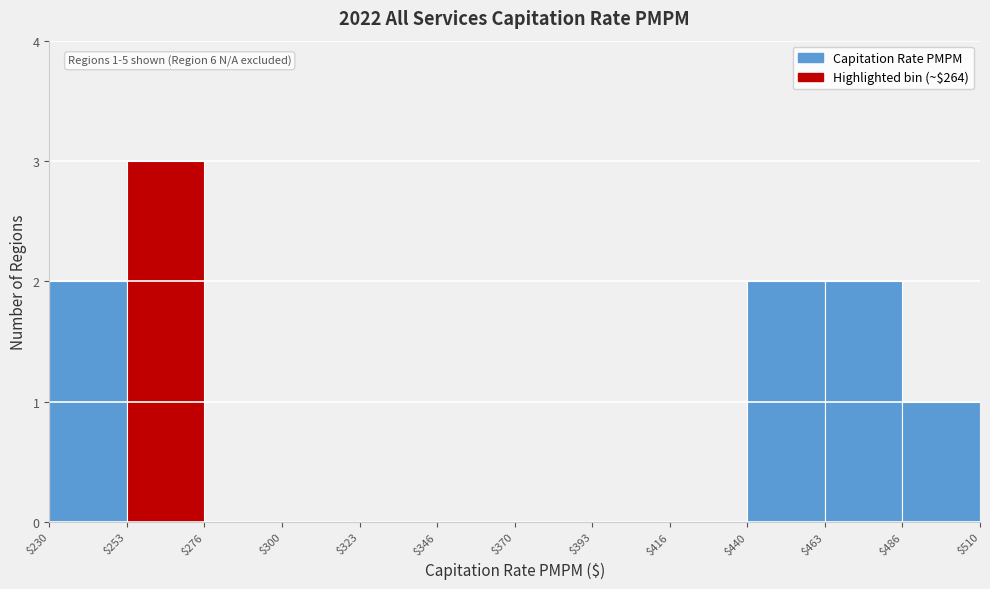

Which range on the x-axis has the tallest bar?

$253 to $276